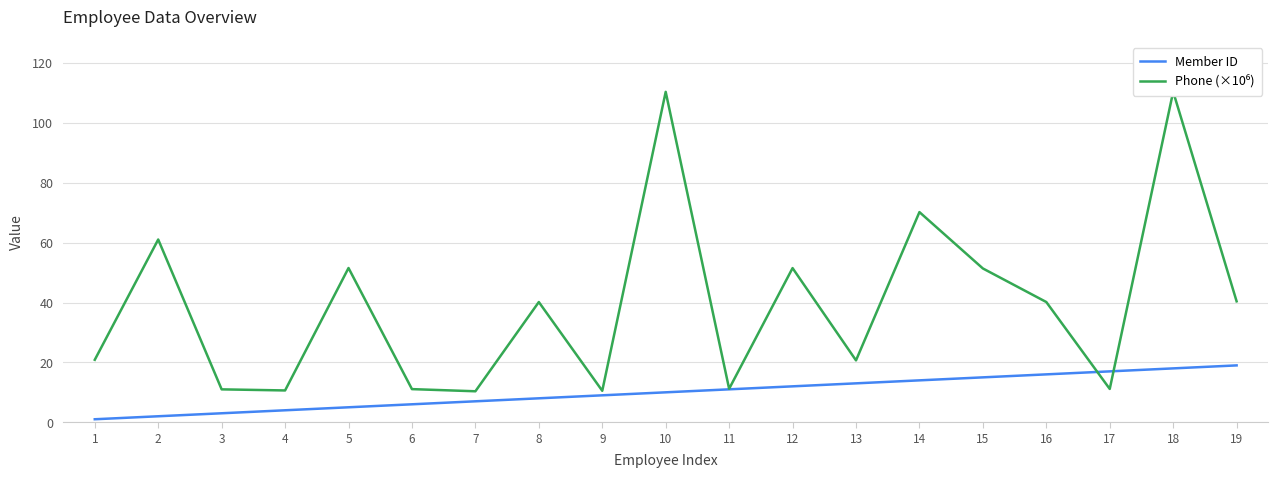

Is it true that Member ID equals 1.1 at 4?

False